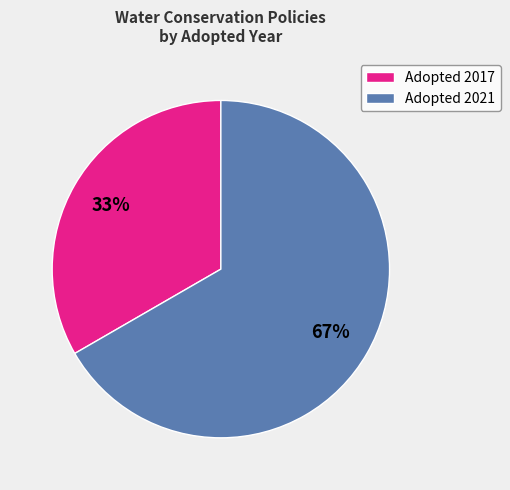

Rank the categories by value from lowest to highest.

Adopted 2017, Adopted 2021